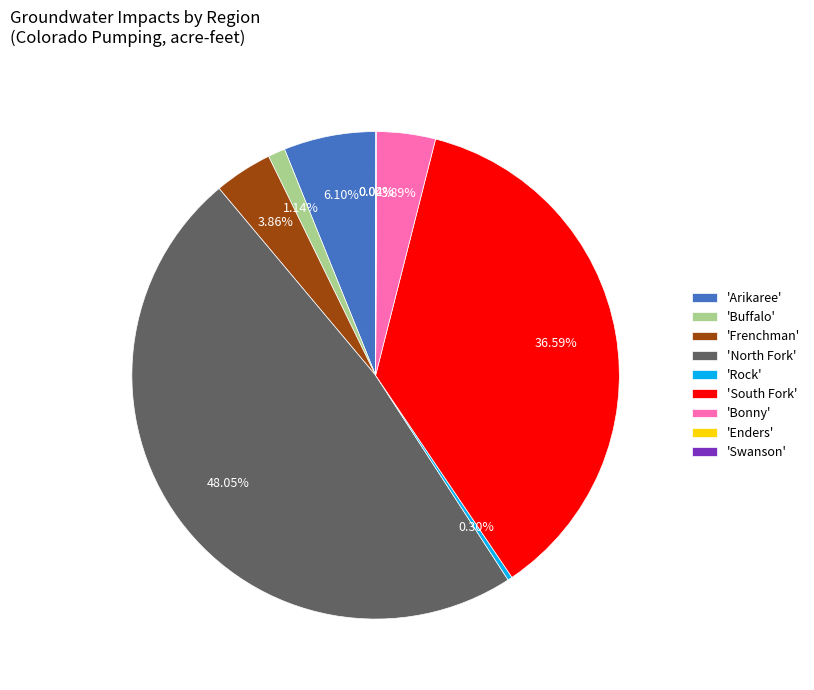

Which category has the biggest portion of the pie?

'North Fork'